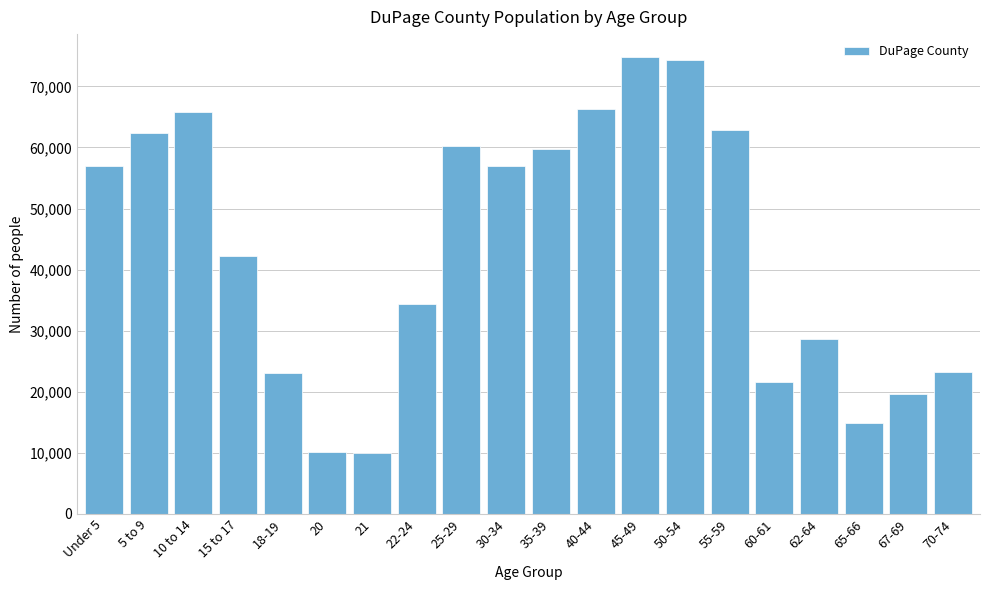

What is the difference between the maximum and minimum values?

64928